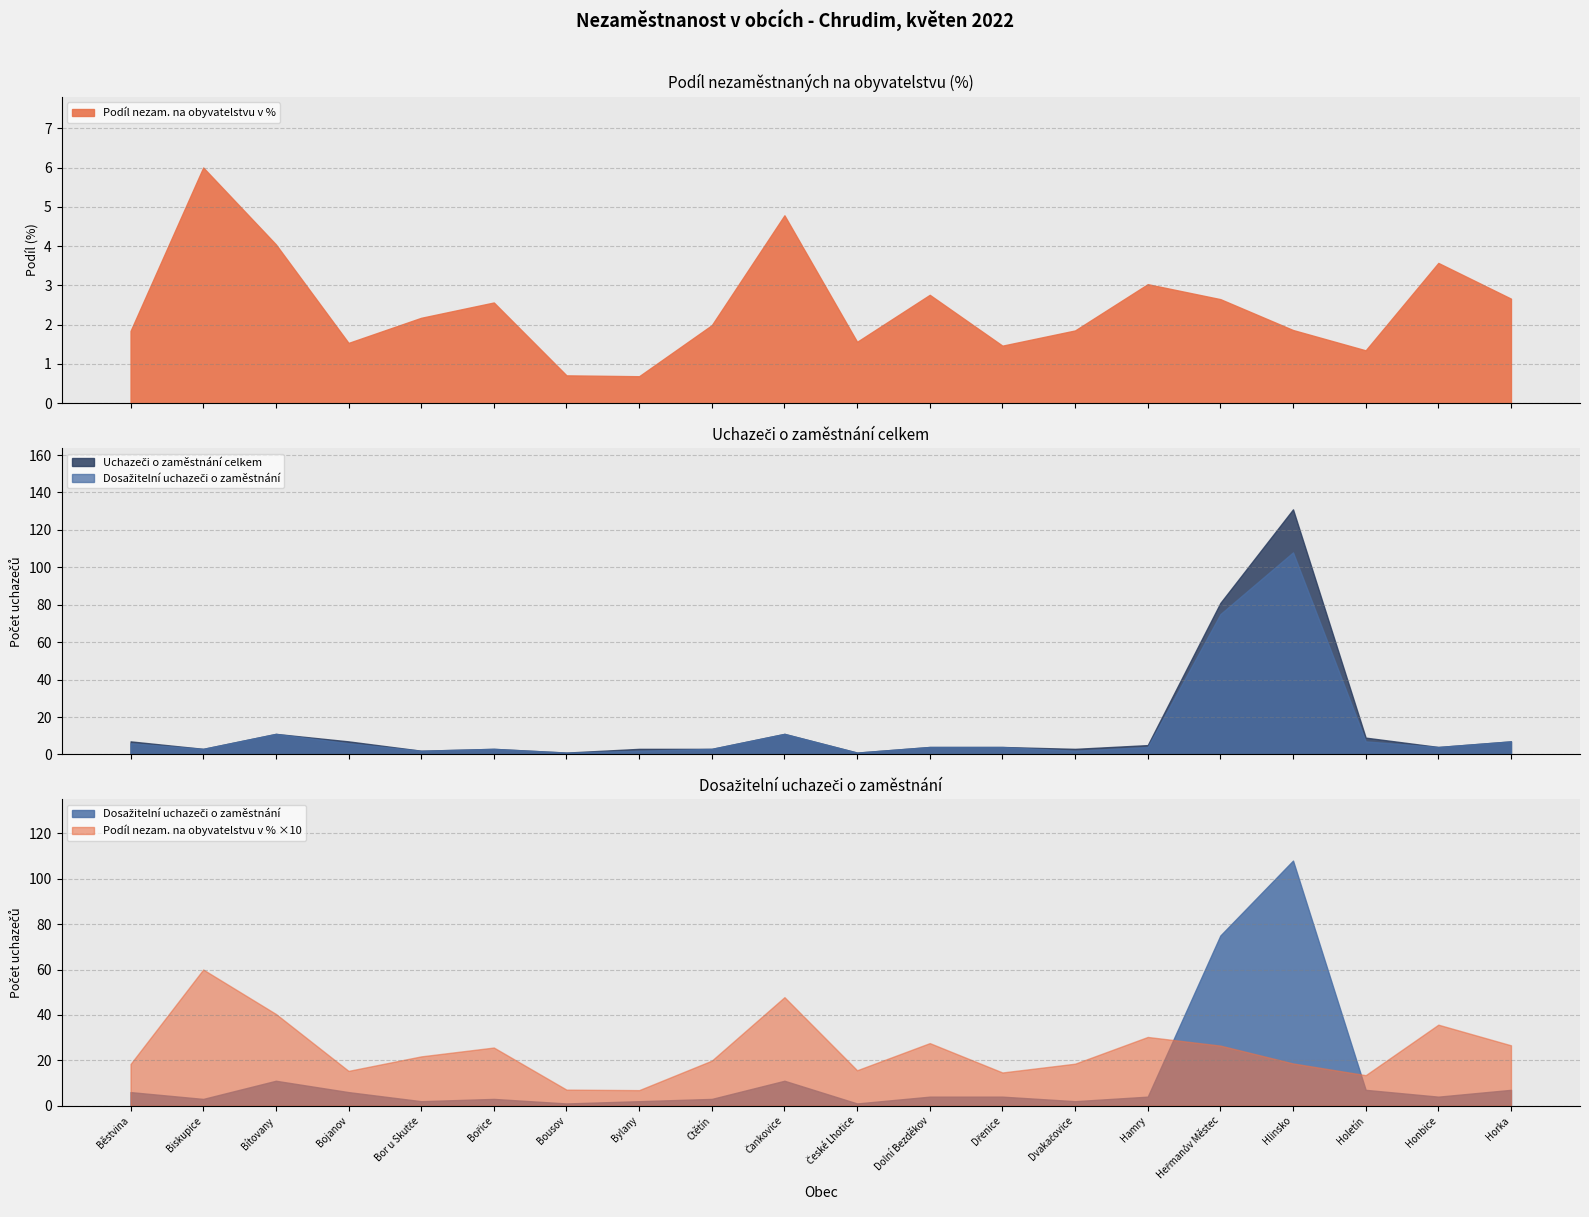

Rank the series by their maximum value, from lowest to highest.

Podíl nezam. na obyvatelstvu v %, Dosažitelní uchazeči o zaměstnání, Uchazeči o zaměstnání celkem